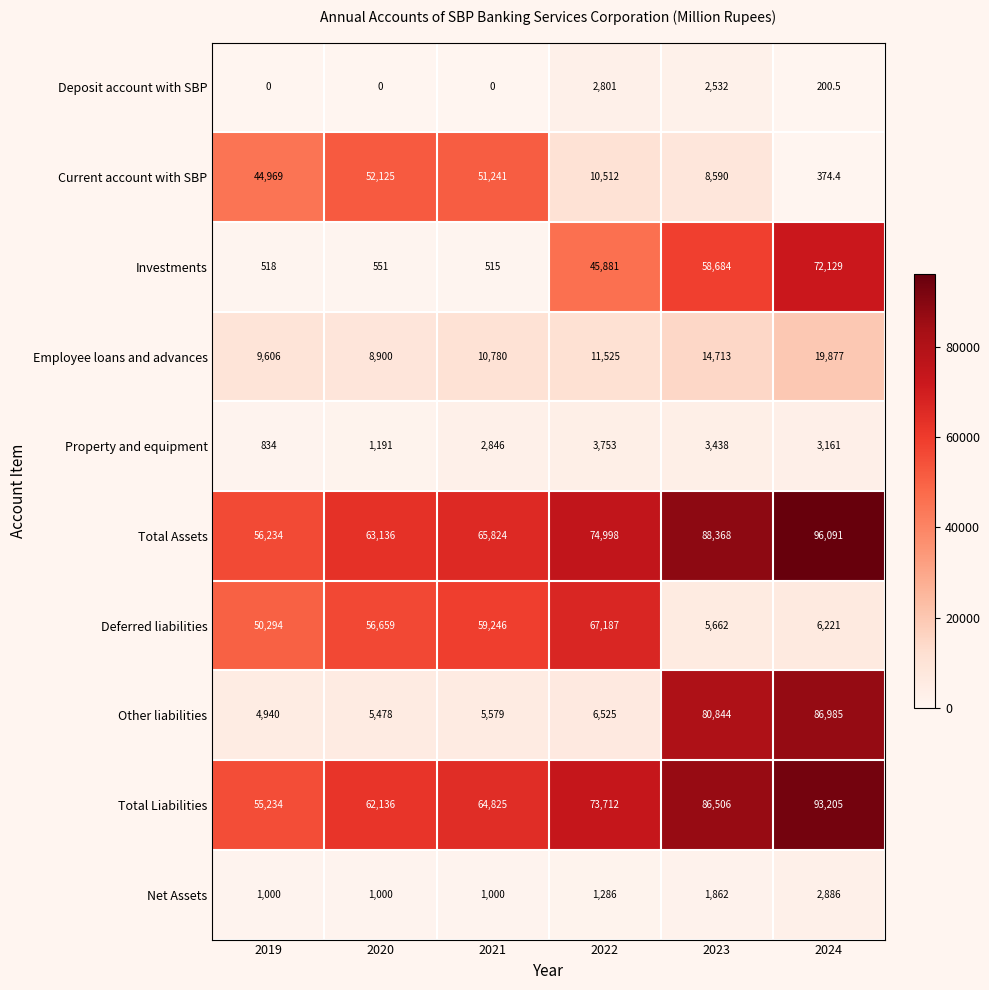

What is the sum of all Current account with SBP values?

167811.4